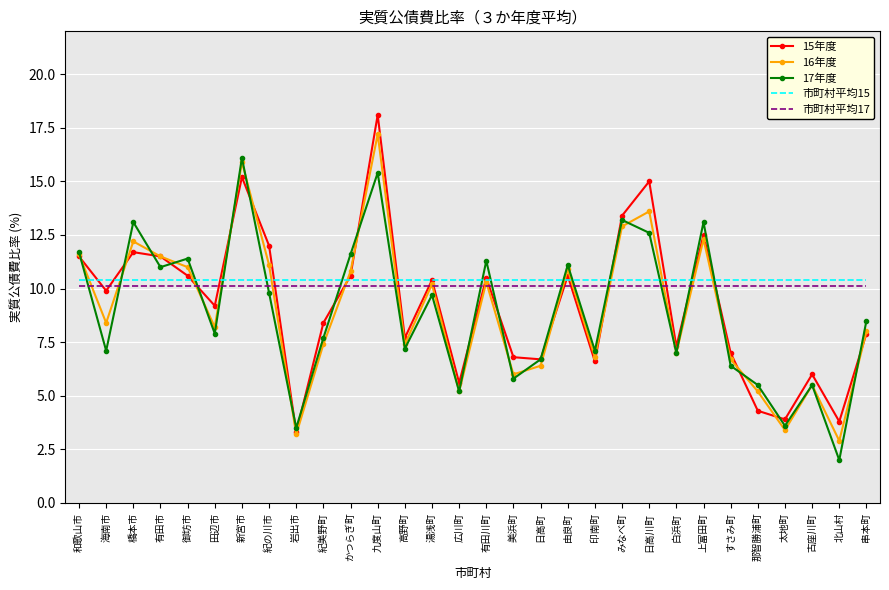

At which category does 15年度 reach its first local valley?

海南市